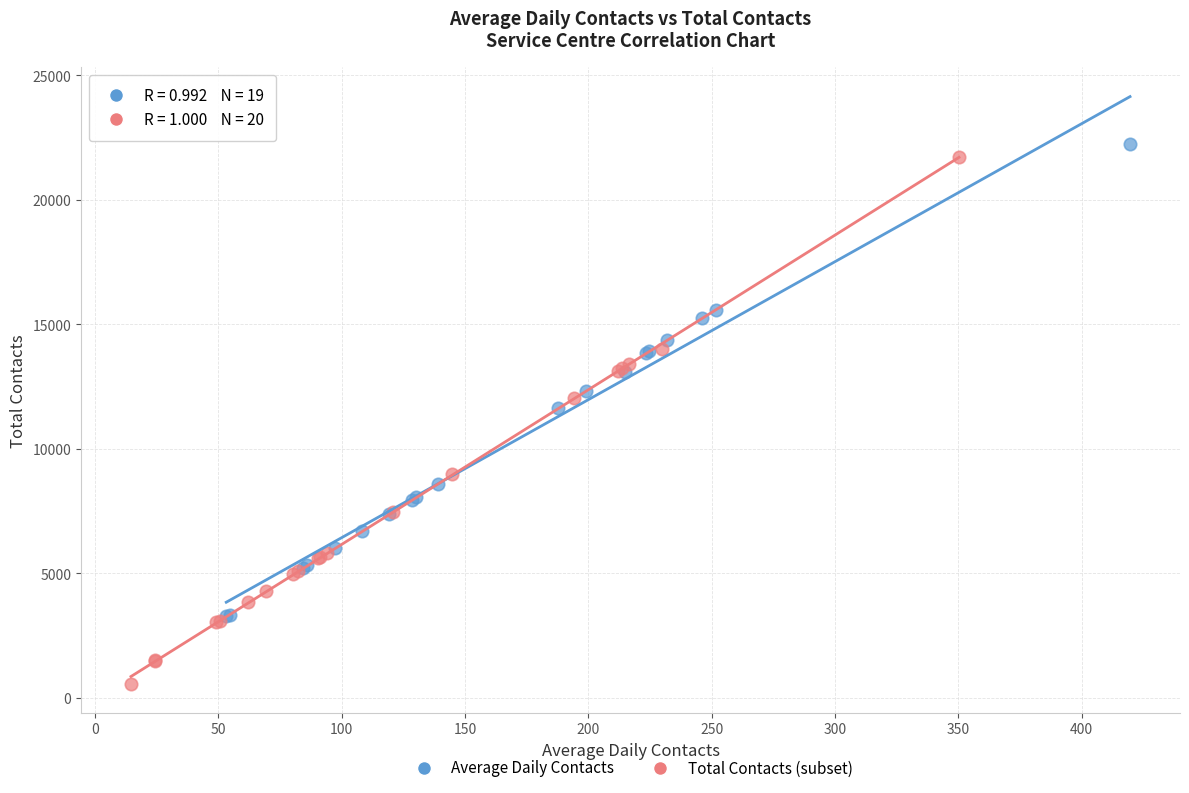

Which series has the largest Y range (max minus min)?

Total Contacts (subset)